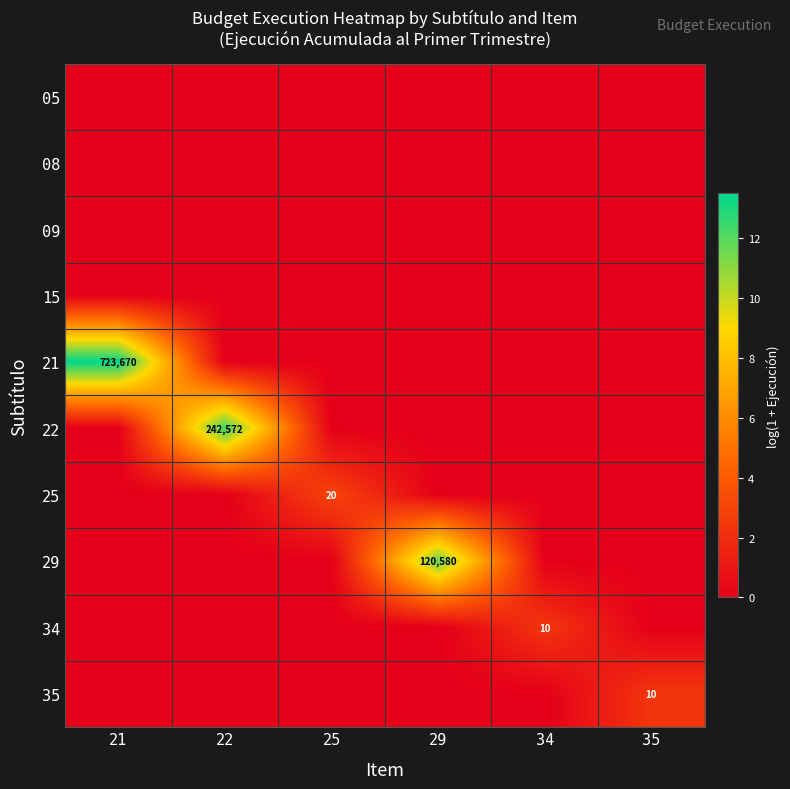

What is the maximum value shown in the chart?

13.5